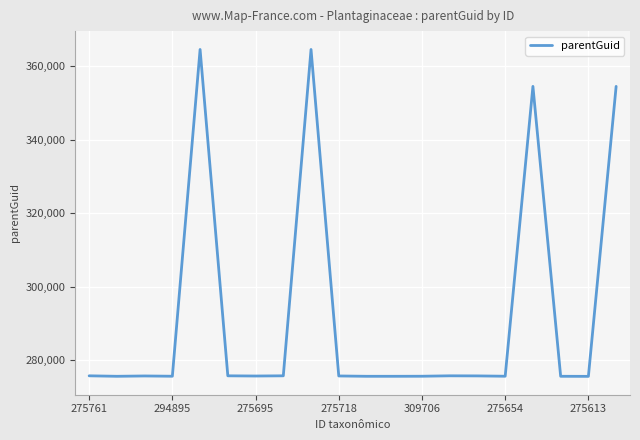

What is the difference between the maximum and minimum values?

88987